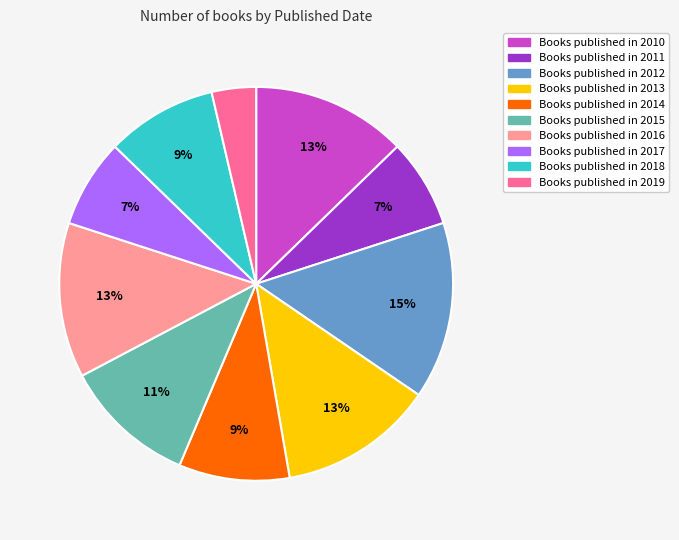

Is there any slice that represents more than half of the pie?

No